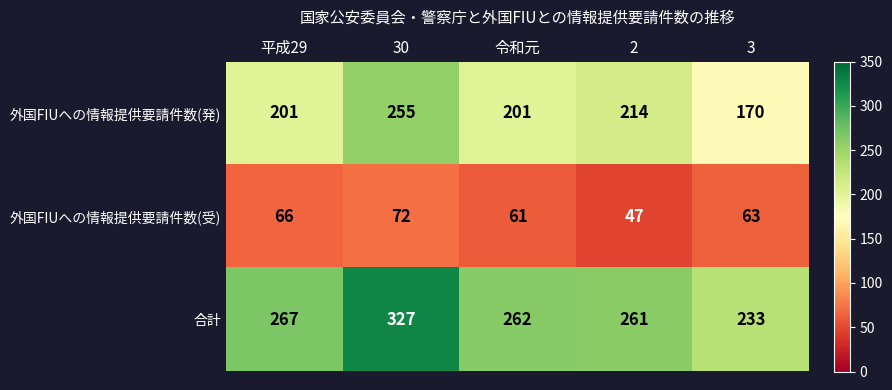

What is the total value across all series at 令和元?

524